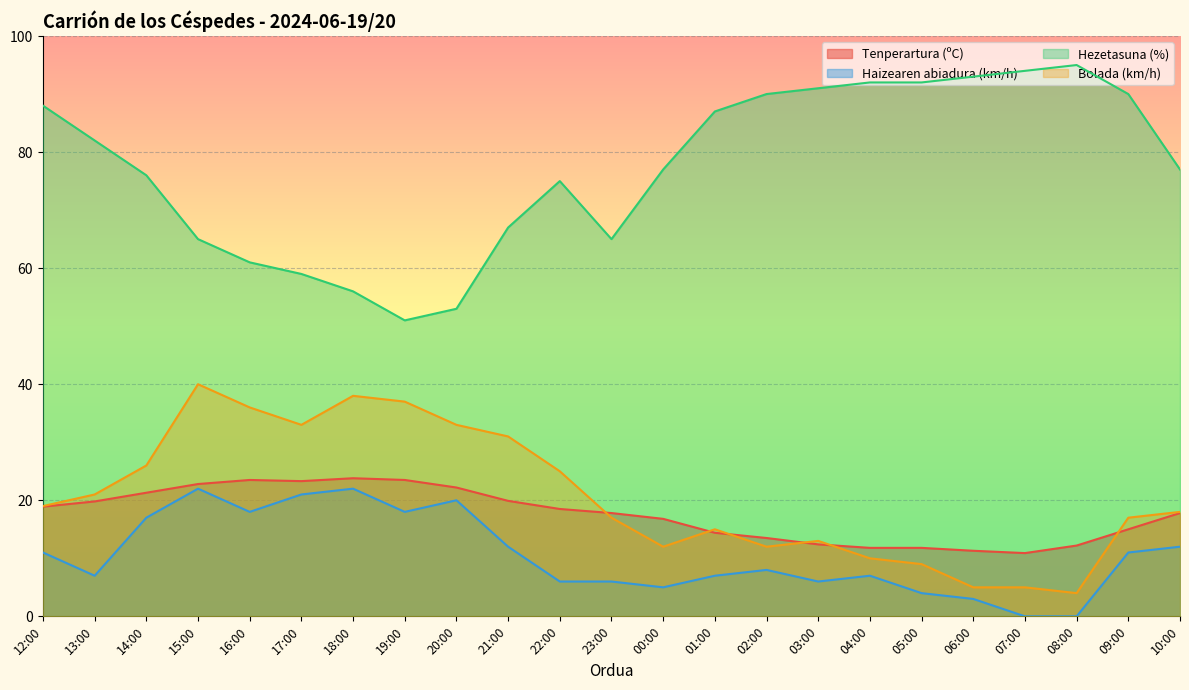

Is it true that Hezetasuna (%) equals 94.0 at 07:00?

True